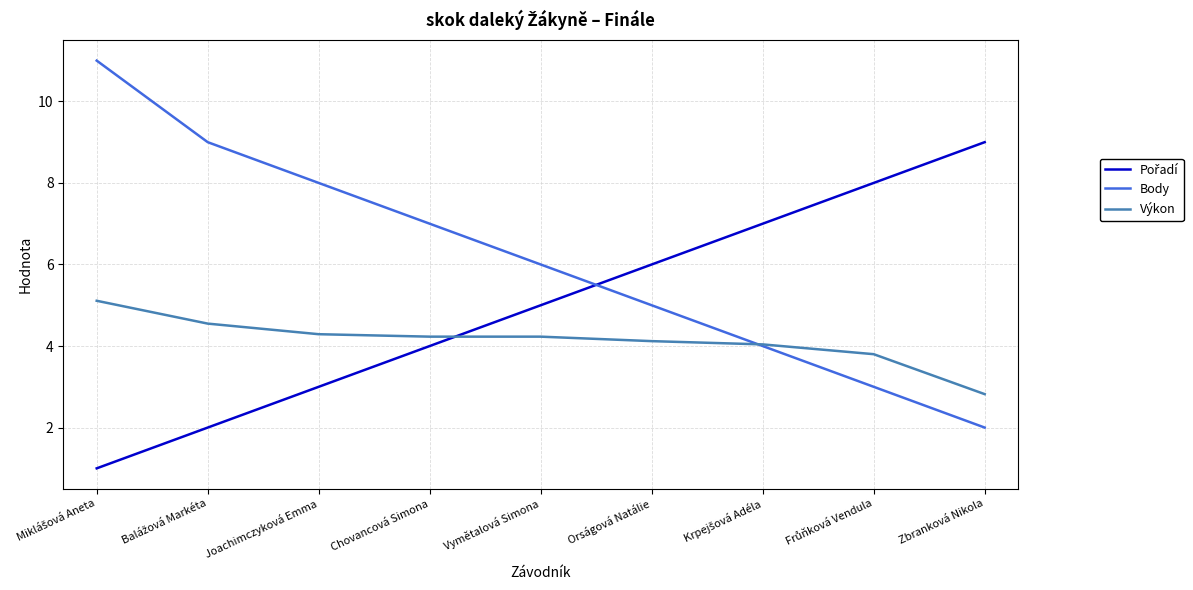

What is the difference between the highest and lowest values at Orságová Natálie?

1.9